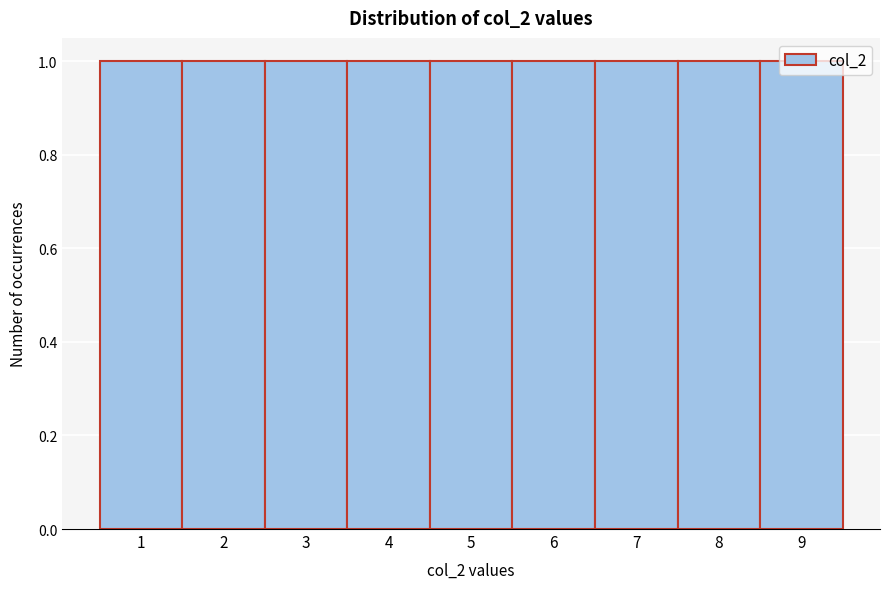

Reading left to right, transcribe this chart: for each bar, give the range it covers on the x-axis and its height. The values are not printed on the chart, so give them approximately, as read against the axis.

0.5 to 1.5: 1
1.5 to 2.5: 1
2.5 to 3.5: 1
3.5 to 4.5: 1
4.5 to 5.5: 1
5.5 to 6.5: 1
6.5 to 7.5: 1
7.5 to 8.5: 1
8.5 to 9.5: 1